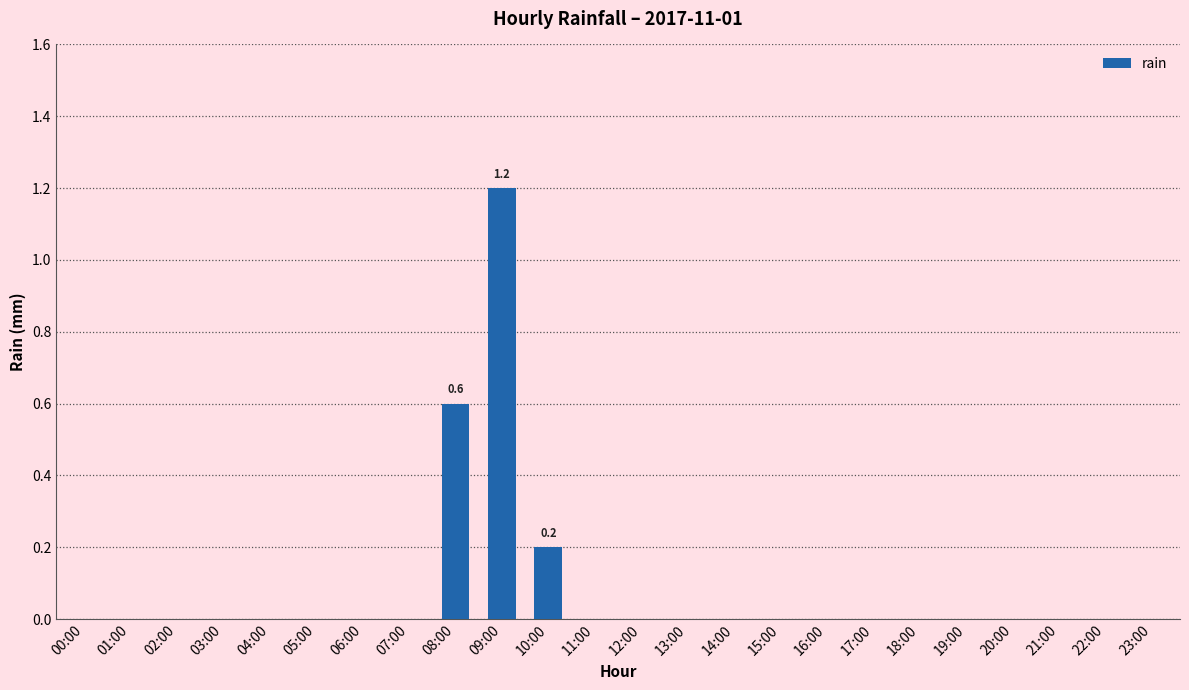

What is the sum of all values?

2.0